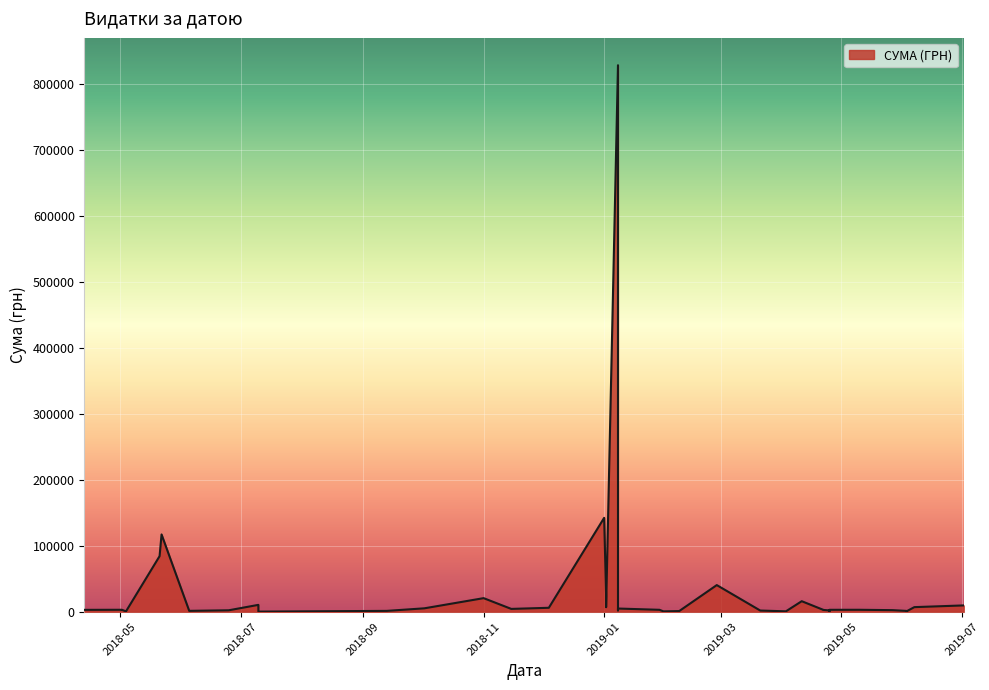

Count the number of values greater than 2944.

19